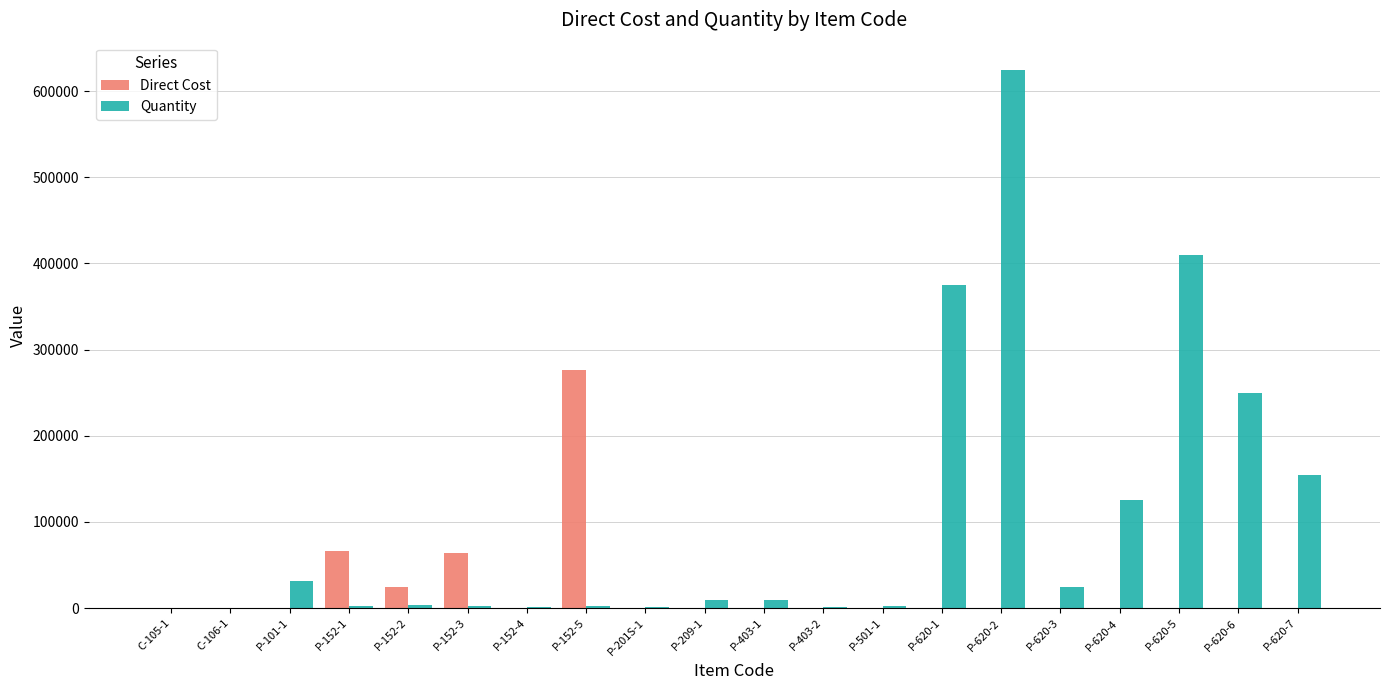

How many values in the Direct Cost series exceed 0?

4